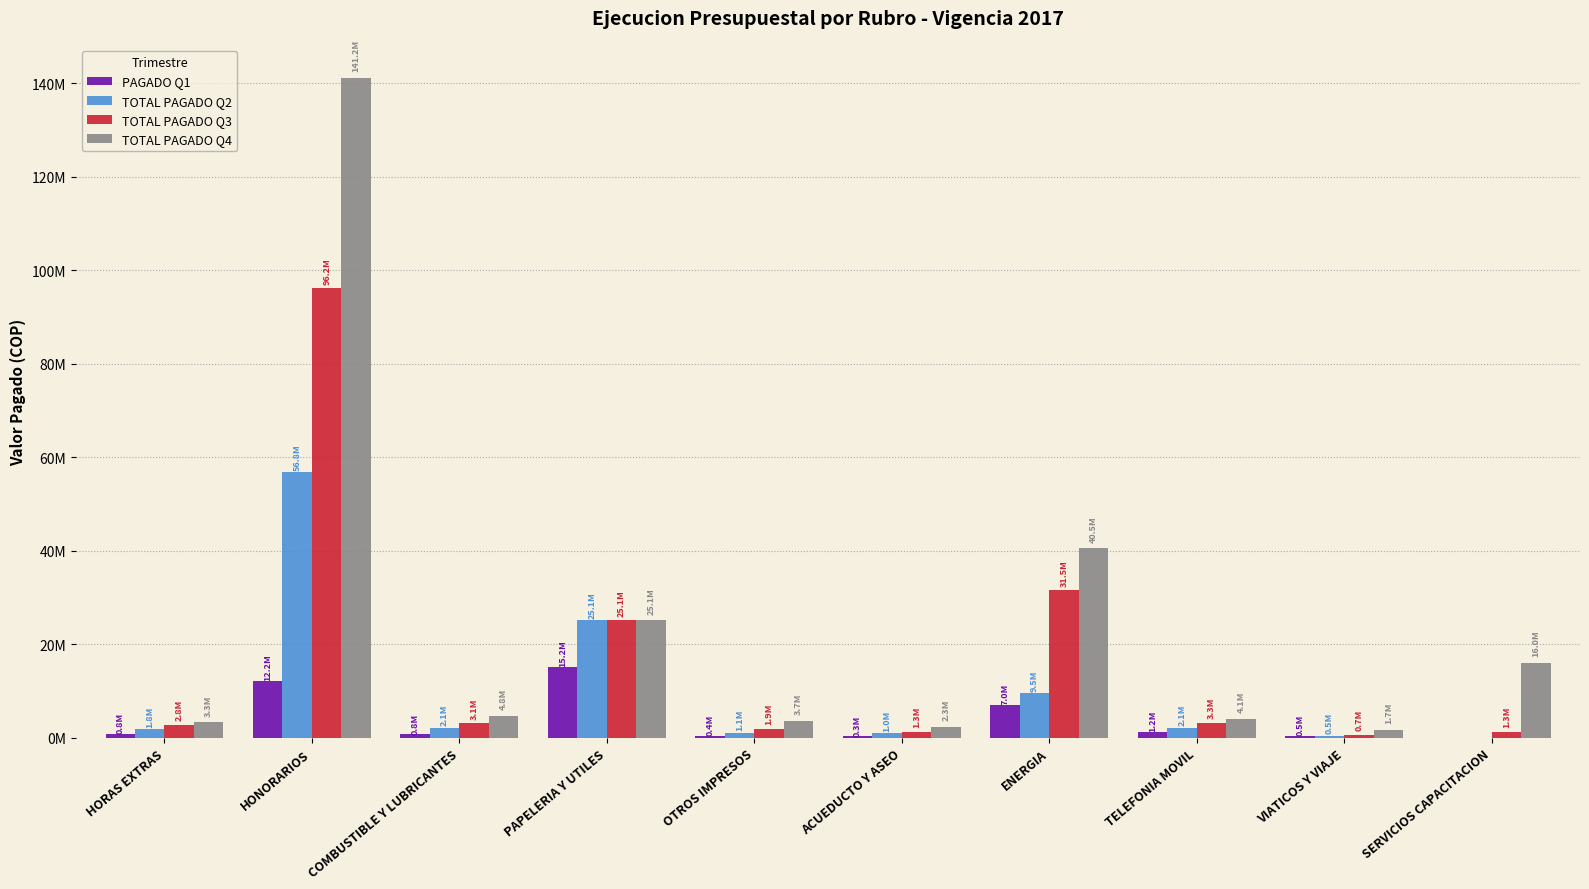

What are all the series names shown in the legend?

PAGADO Q1, TOTAL PAGADO Q2, TOTAL PAGADO Q3, TOTAL PAGADO Q4